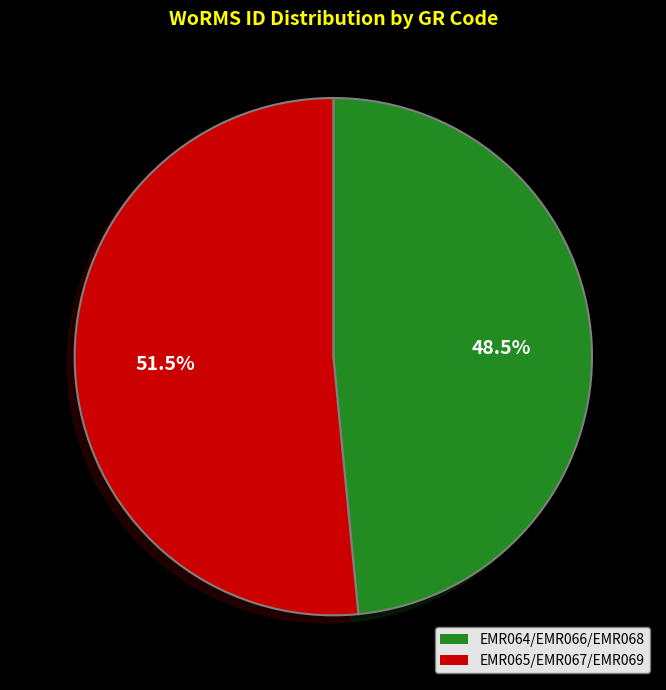

What percentage is NOT represented by EMR064/EMR066/EMR068?

51.5%